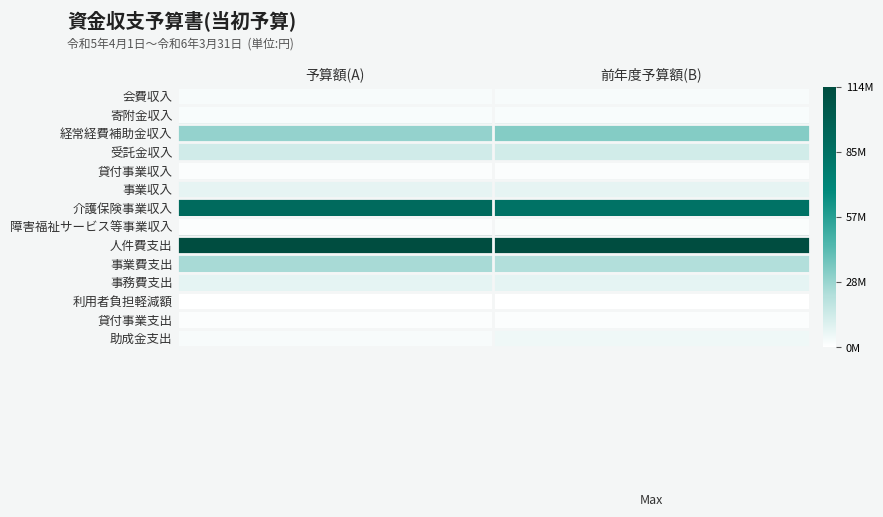

Reading right to left, transcribe all the data shown in this chart.

会費収入: 前年度予算額(B)=2401000	予算額(A)=2265000
寄附金収入: 前年度予算額(B)=2000000	予算額(A)=2000000
経常経費補助金収入: 前年度予算額(B)=33354000	予算額(A)=29821000
受託金収入: 前年度予算額(B)=13550000	予算額(A)=13907000
貸付事業収入: 前年度予算額(B)=1300000	予算額(A)=1300000
事業収入: 前年度予算額(B)=7210000	予算額(A)=7466000
介護保険事業収入: 前年度予算額(B)=84588000	予算額(A)=89936000
障害福祉サービス等事業収入: 前年度予算額(B)=1372000	予算額(A)=1200000
人件費支出: 前年度予算額(B)=114439000	予算額(A)=114024000
事業費支出: 前年度予算額(B)=22845000	予算額(A)=25101000
事務費支出: 前年度予算額(B)=7829000	予算額(A)=8040000
利用者負担軽減額: 前年度予算額(B)=62000	予算額(A)=80000
貸付事業支出: 前年度予算額(B)=1000000	予算額(A)=1000000
助成金支出: 前年度予算額(B)=4840000	予算額(A)=2675000